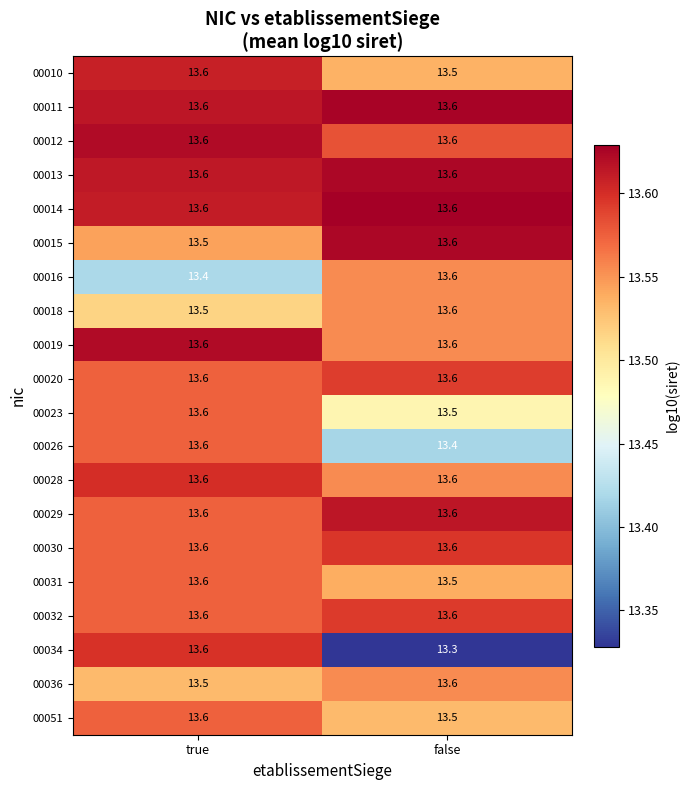

Which series has the widest spread of values?

00034